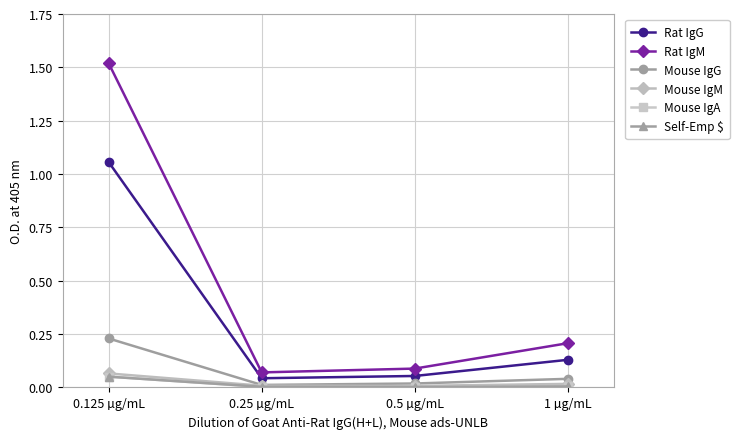

Between 0.125 µg/mL and 0.25 µg/mL, which series saw the biggest shift?

Rat IgM